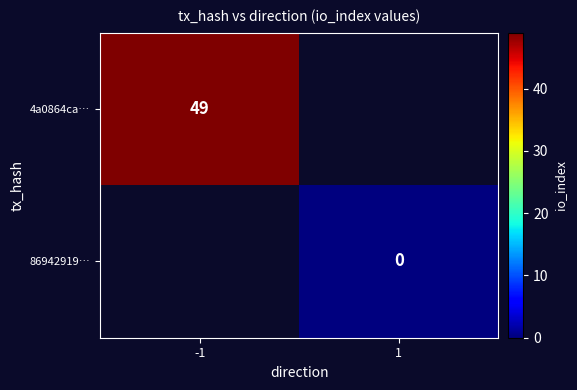

Is it true that 4a0864ca… equals 68 at -1?

False